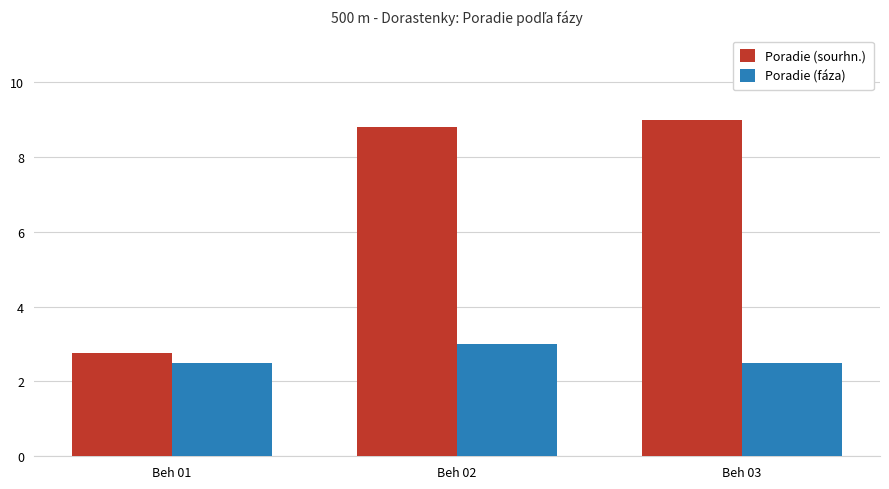

Which category has the lowest value in the Poradie (sourhn.) series?

Beh 01